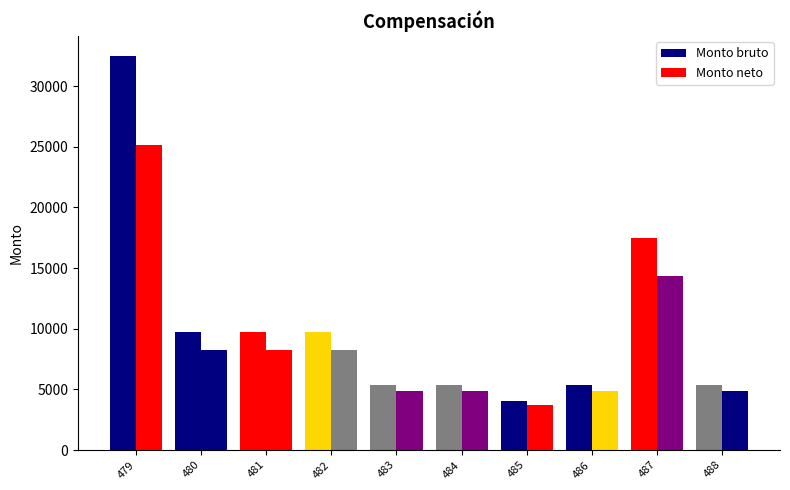

What is the minimum value for Monto neto?

3726.6